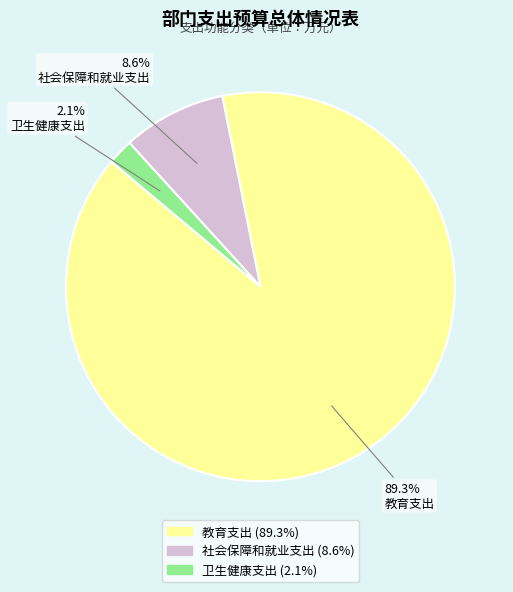

How many segments does this pie chart have?

3